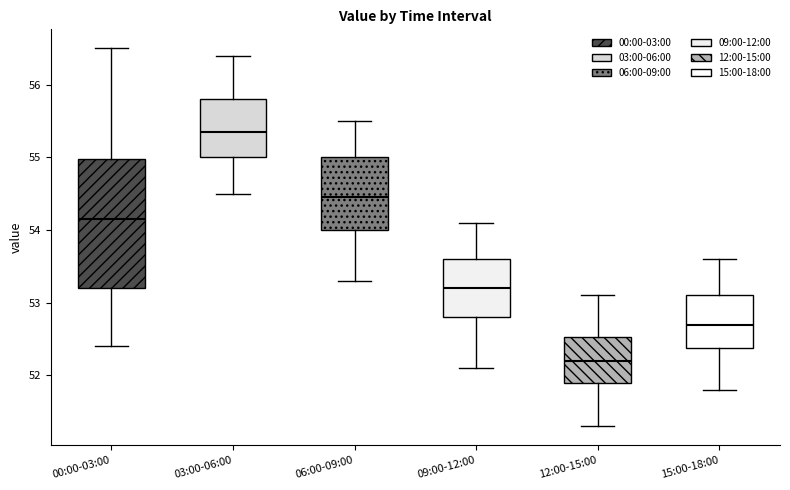

Where is the upper edge of the box for 06:00-09:00 on the y-axis? The values are not printed on the chart, so give them approximately, as read against the axis.

55.0